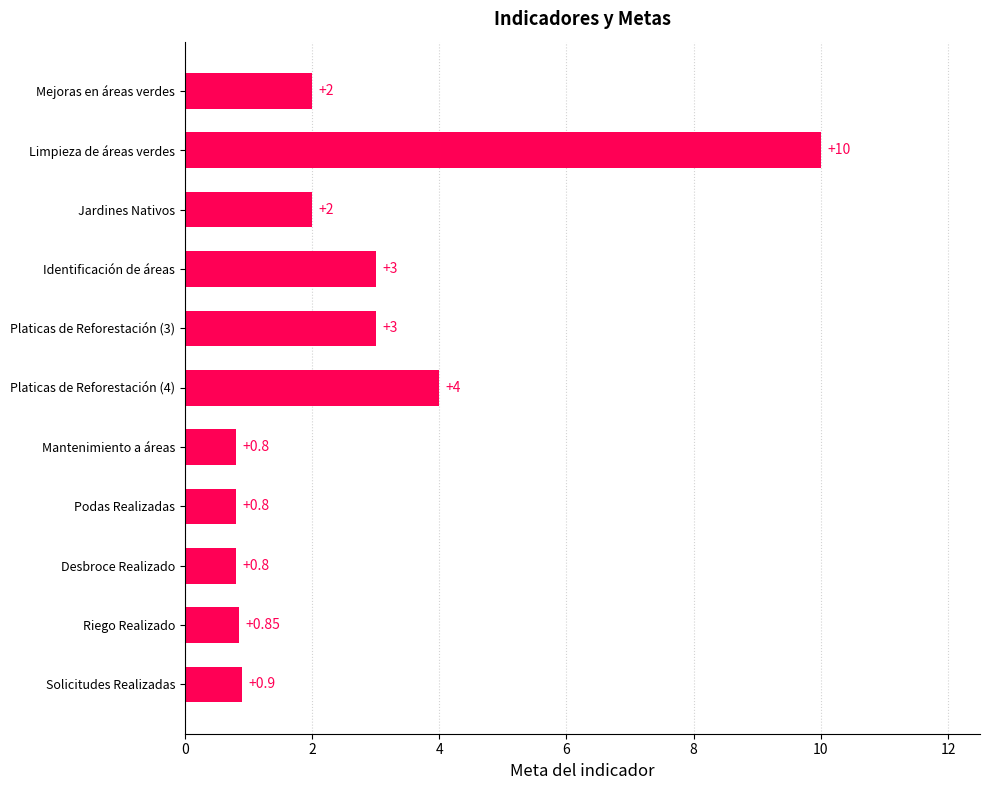

What is the average value?

2.6